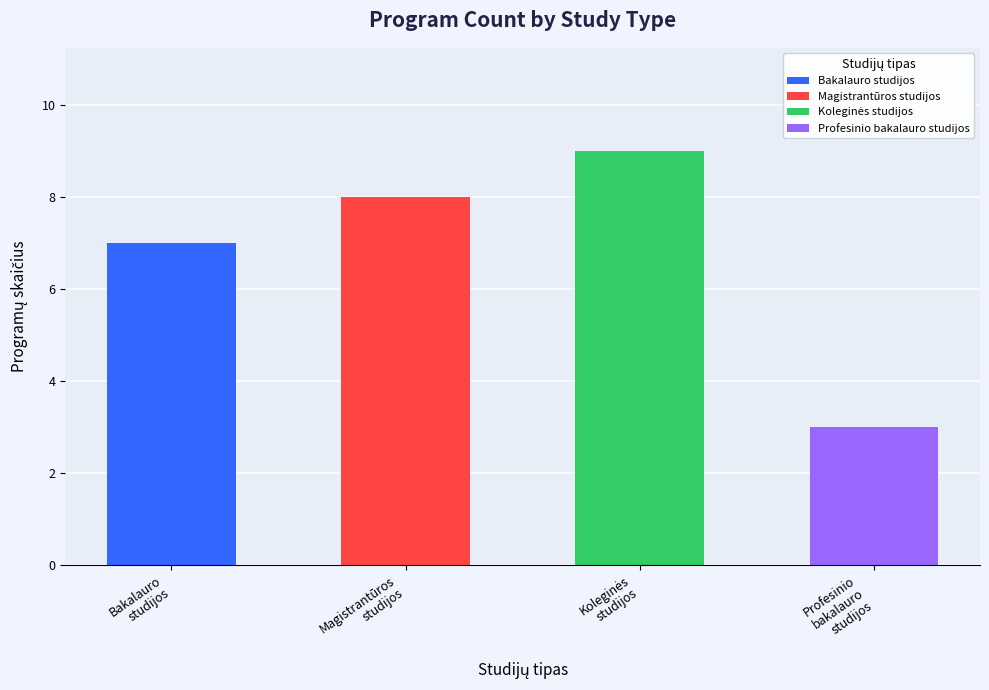

Which series has the widest spread of values?

Magistrantūros studijos